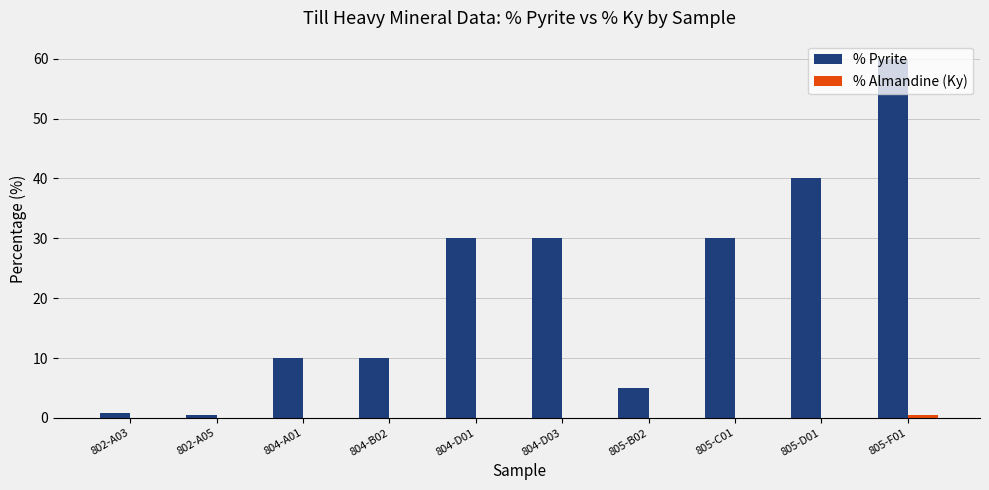

How many groups of bars are there?

10